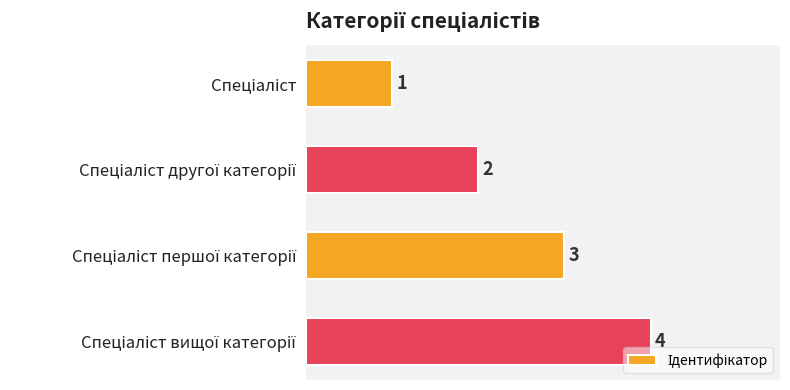

What is the maximum value shown in the chart?

4